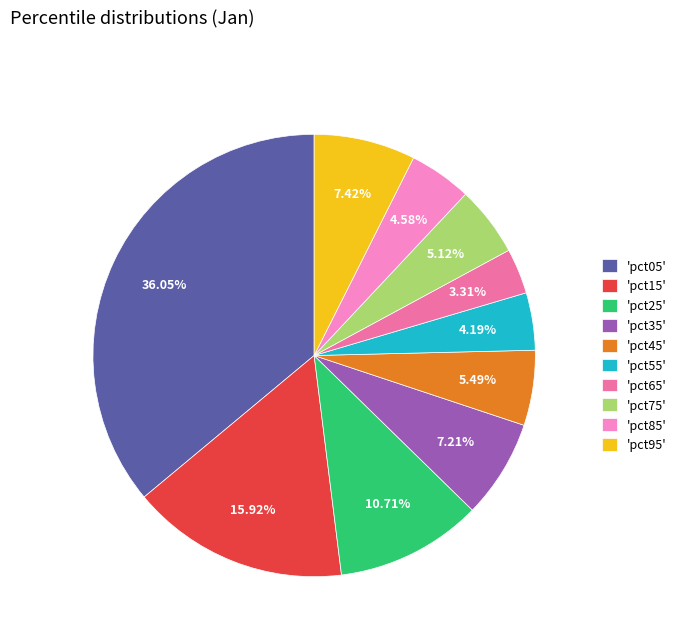

Does any single category account for the majority?

No